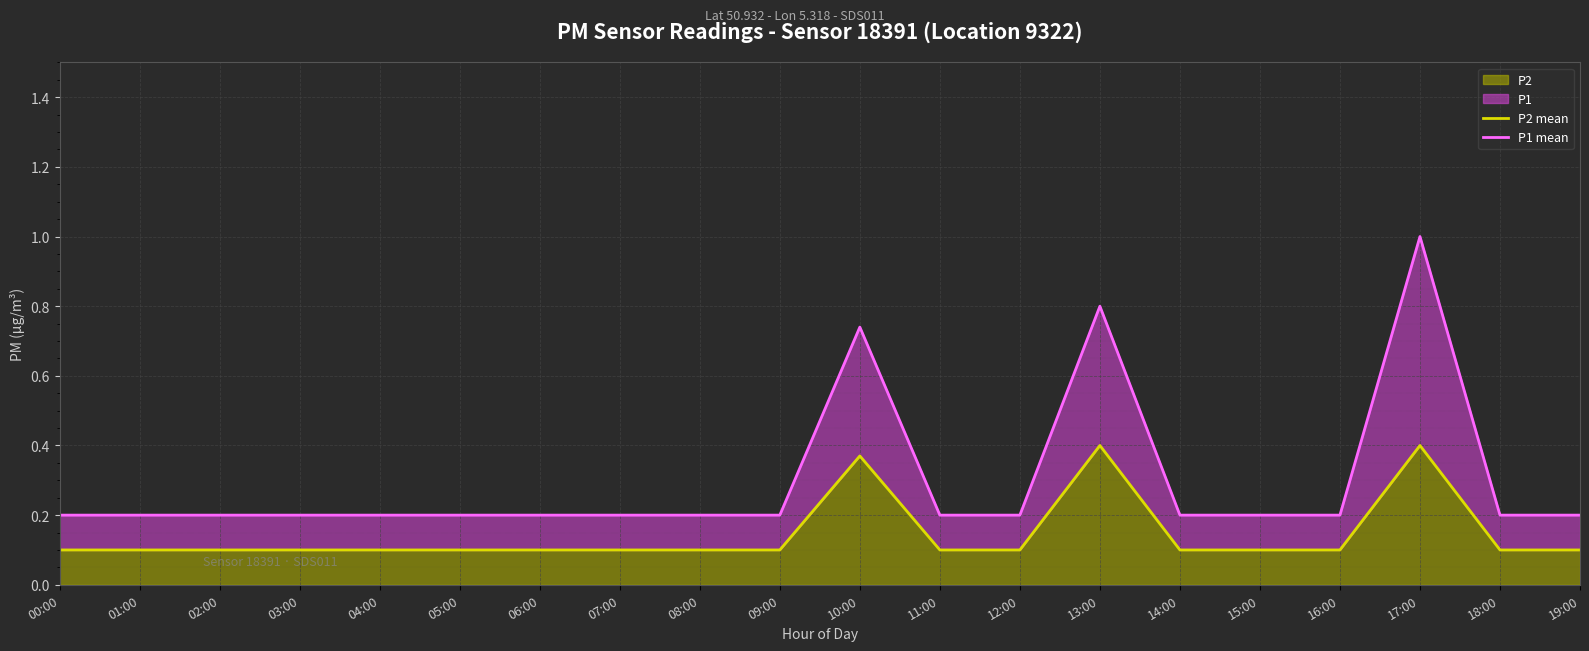

Rank the categories by P2 mean value from lowest to highest.

00:00, 01:00, 02:00, 03:00, 04:00, 05:00, 06:00, 07:00, 08:00, 09:00, 11:00, 12:00, 14:00, 15:00, 16:00, 18:00, 19:00, 10:00, 13:00, 17:00